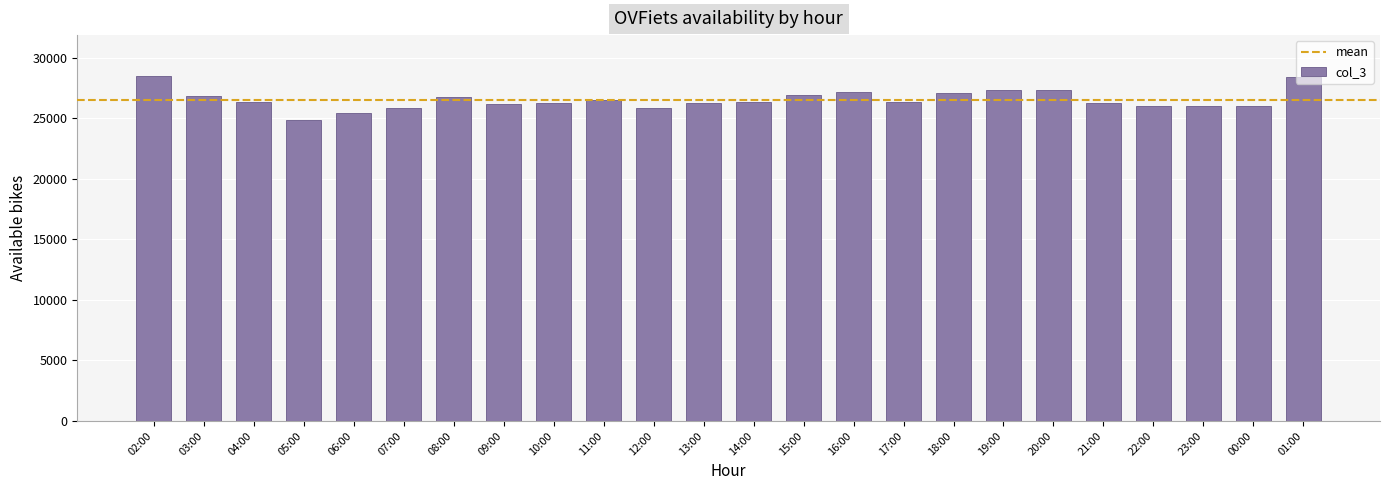

The chart shows a value of 26042 at 23:00. True or false?

True